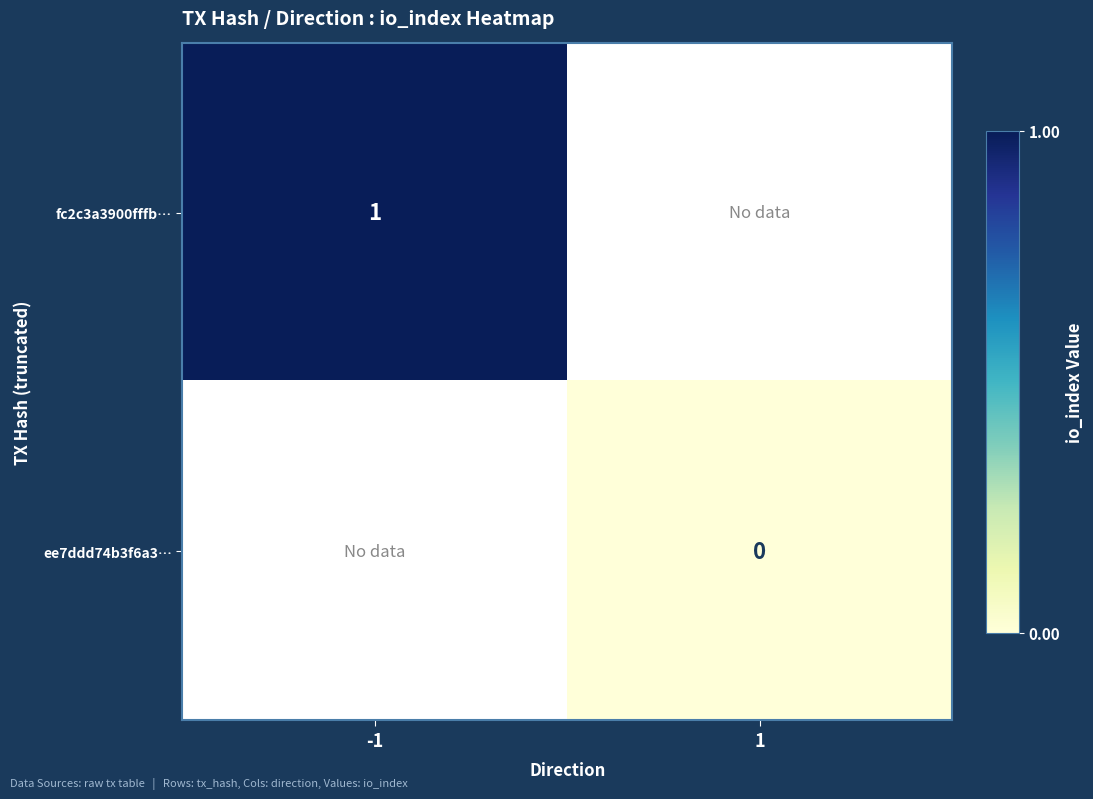

True or false: fc2c3a3900fffb… has a value of 1 at -1.

True